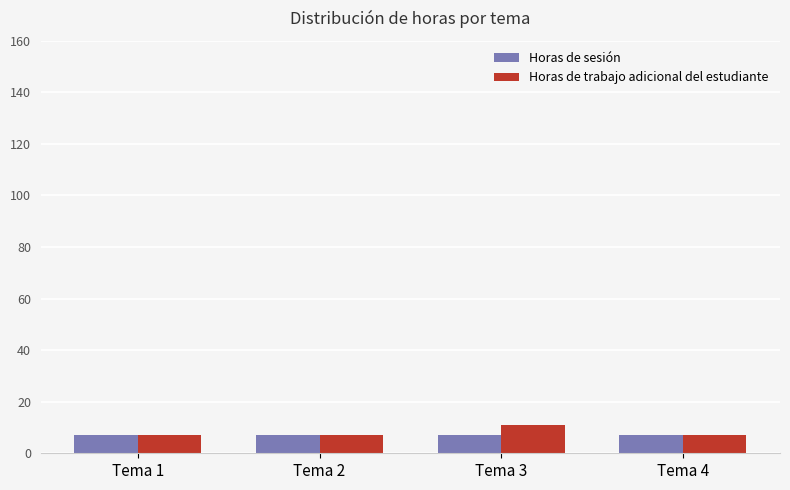

True or false: Horas de sesión has a value of 7 at Tema 4.

True